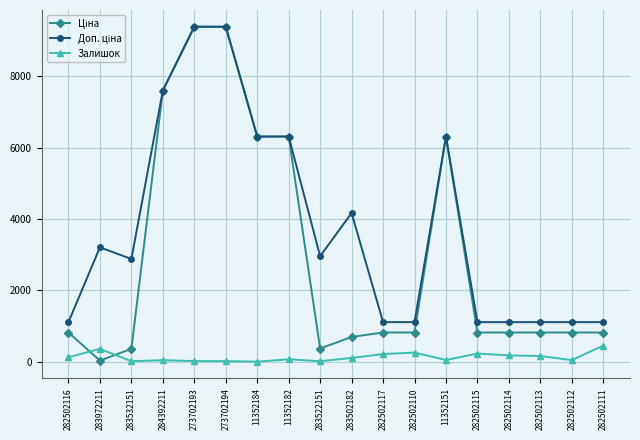

How many data points in Залишок are less than 106?

9